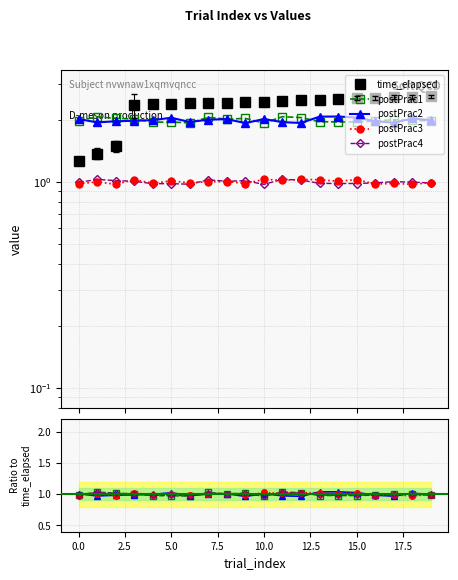

What is the difference between the maximum and minimum values in the time_elapsed series?

1.3